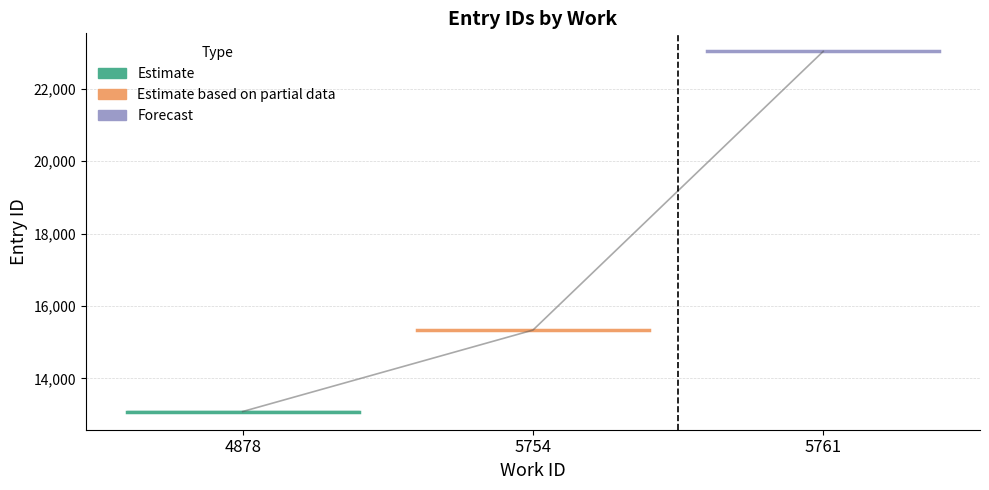

What is the highest value of the Forecast series?

23038